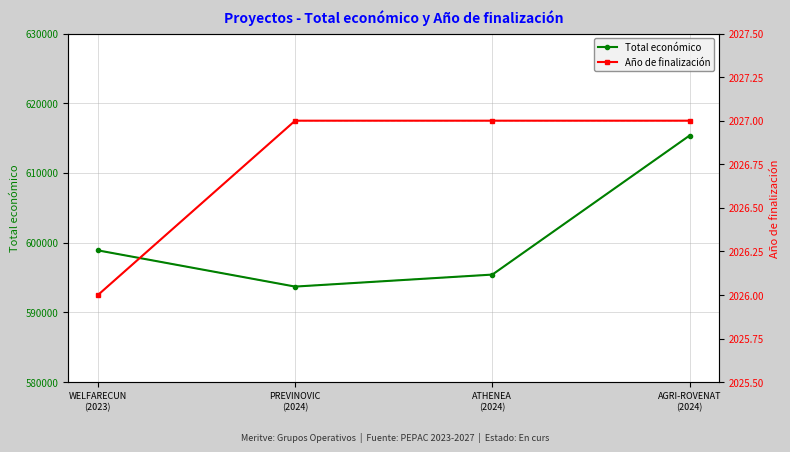

The Total económico series shows 595436 at ATHENEA
(2024). True or false?

True